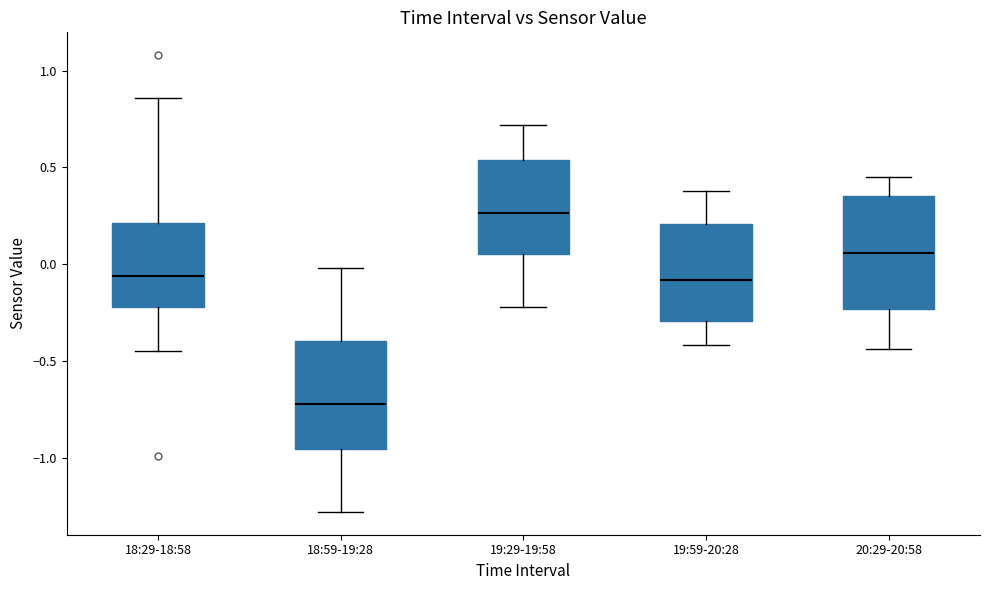

Where does the median line of the box for 18:59-19:28 sit on the y-axis? The values are not printed on the chart, so give them approximately, as read against the axis.

-0.70